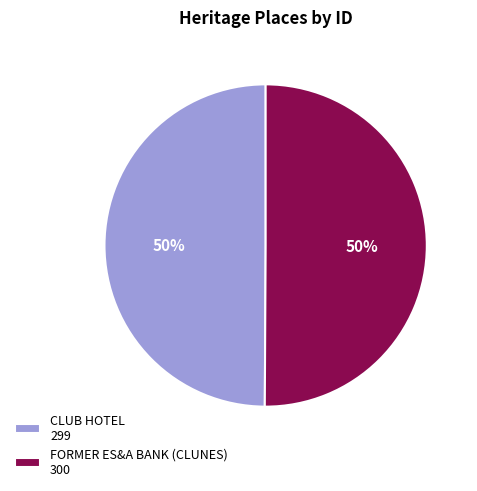

What is the ratio of the value at CLUB HOTEL 299 to the value at FORMER ES&A BANK (CLUNES) 300?

1.0